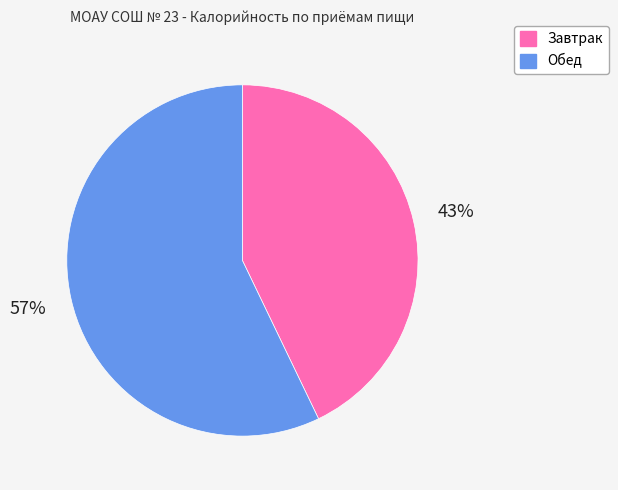

To the nearest percent, what is the average slice percentage?

50%